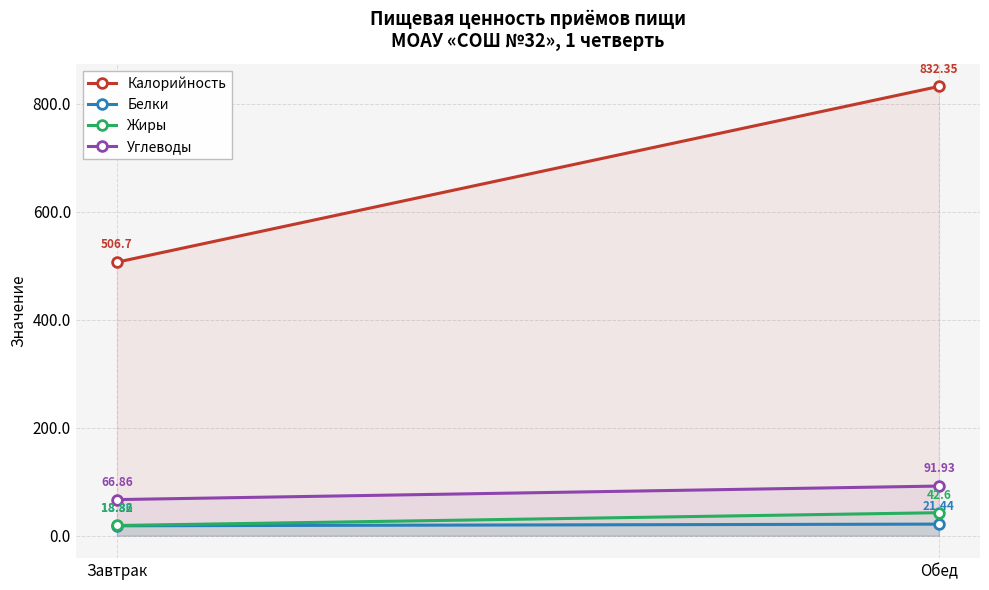

What is the difference between the maximum and minimum values in the Калорийность series?

325.7